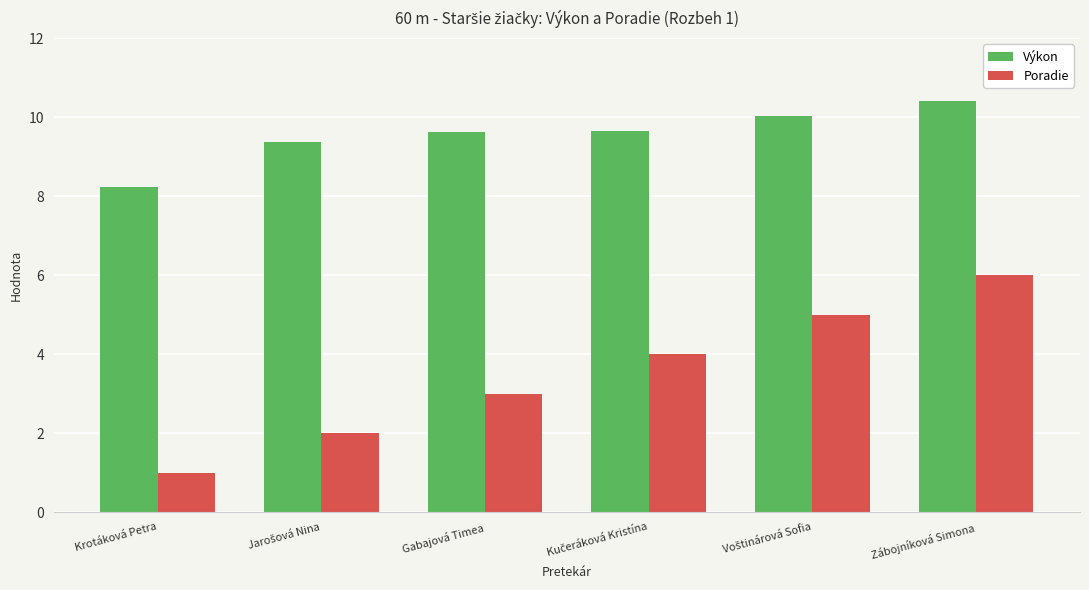

At which category does the chart reach its peak across all series?

Zábojníková Simona